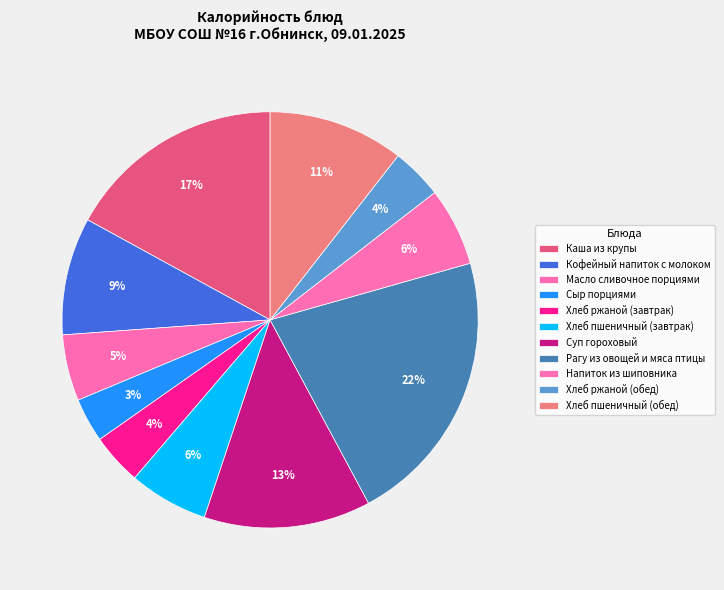

To the nearest percent, what is the average slice percentage?

9%